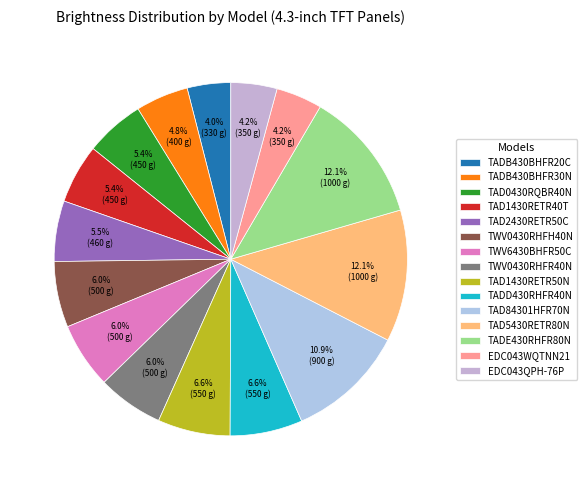

Is it true that TWV0430RHFH40N is 6% of the pie?

True